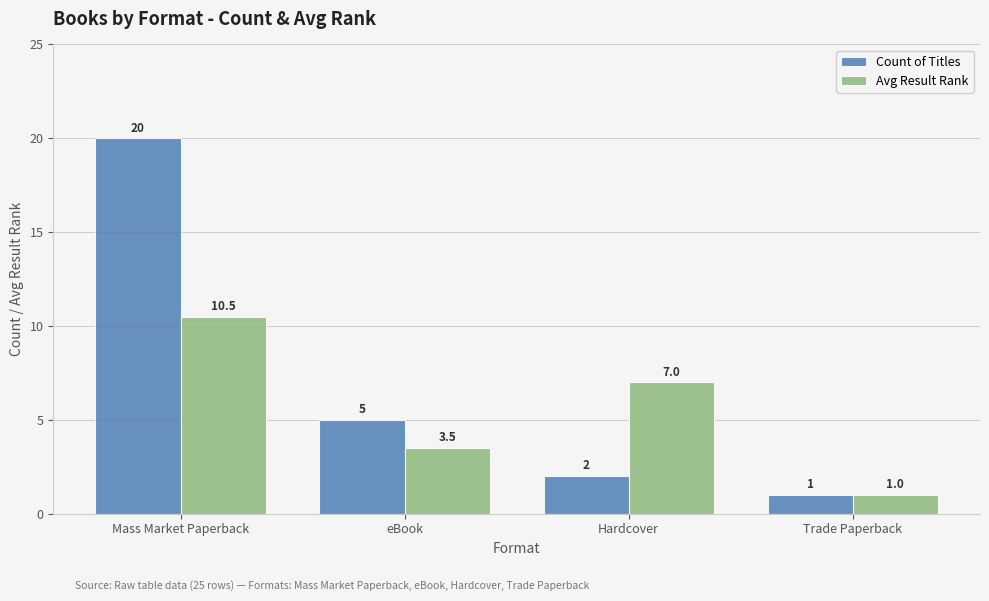

Is the value of Count of Titles at Mass Market Paperback greater than the value of Avg Result Rank at Trade Paperback?

Yes